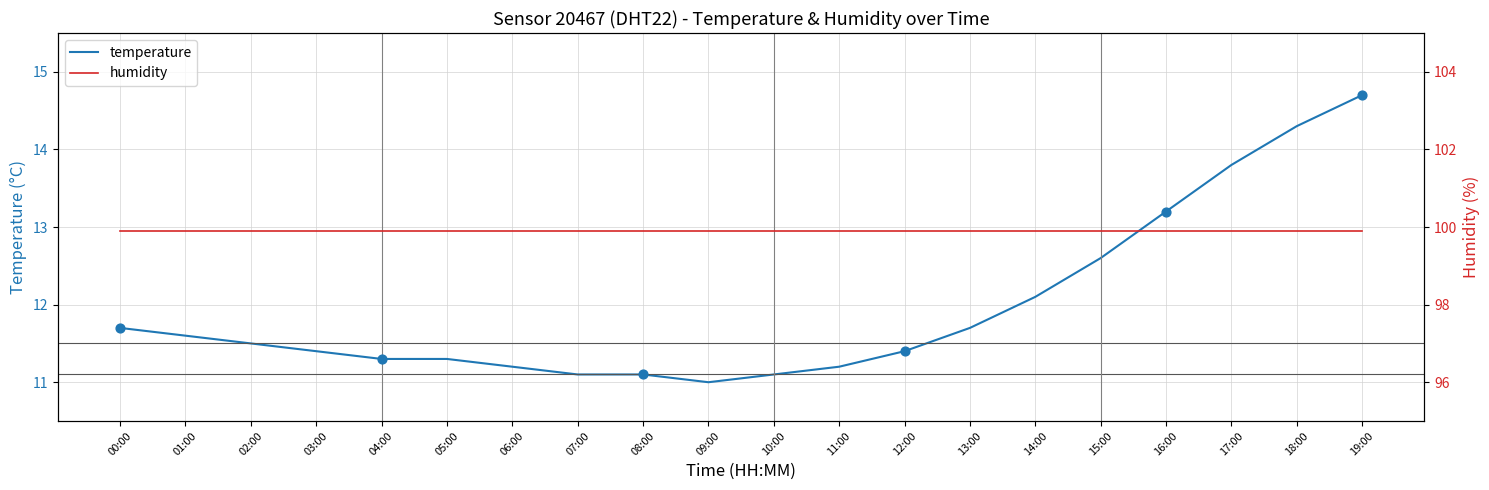

Between 03:00 and 11:00, which is larger?

03:00